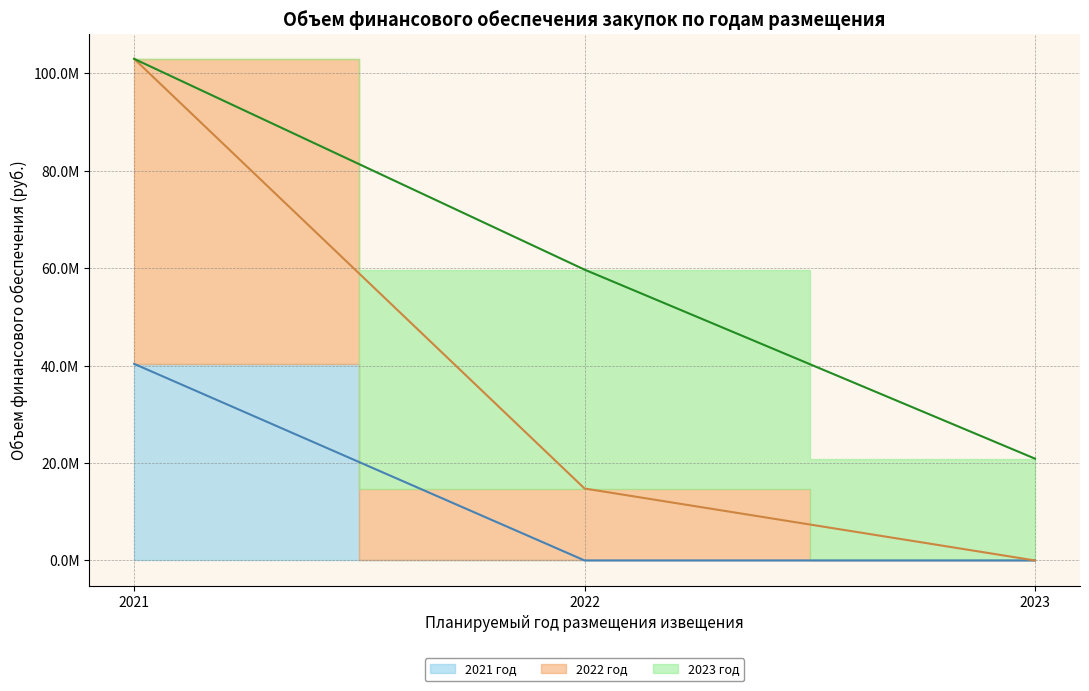

Reading left to right, transcribe all the data shown in this chart.

2021 год (линия): 2021=40355496.0	2022=0.0	2023=0.0
2022 год (линия): 2021=102963549.7	2022=14767400.0	2023=0.0
2023 год (линия): 2021=102963549.7	2022=59694600.0	2023=20902500.0